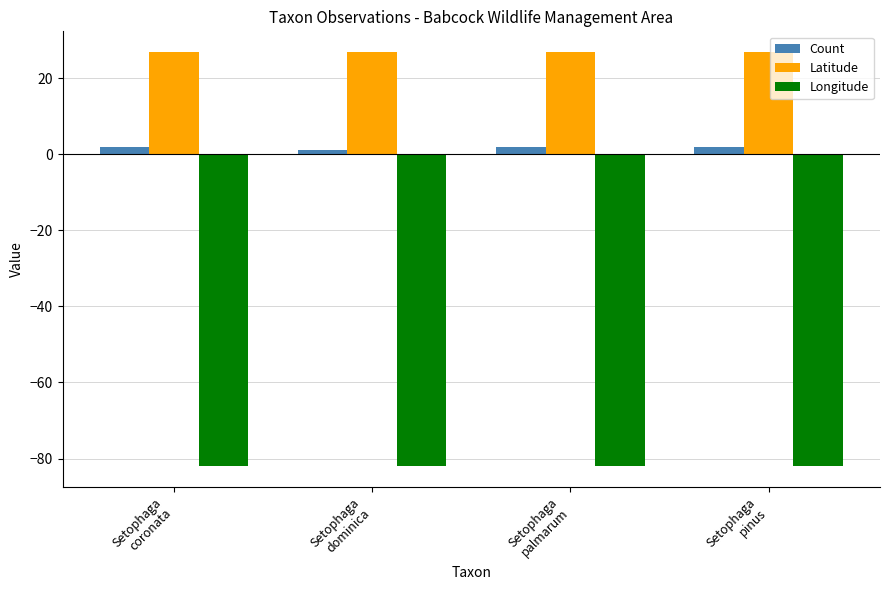

How many categories are shown in the chart?

4